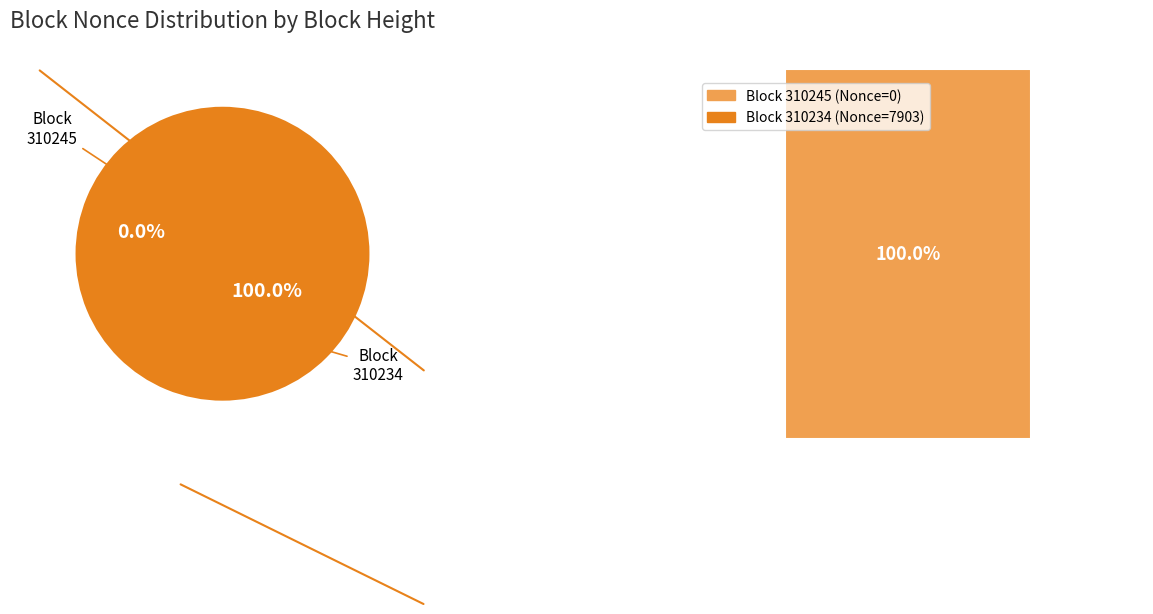

How many segments does this pie chart have?

2